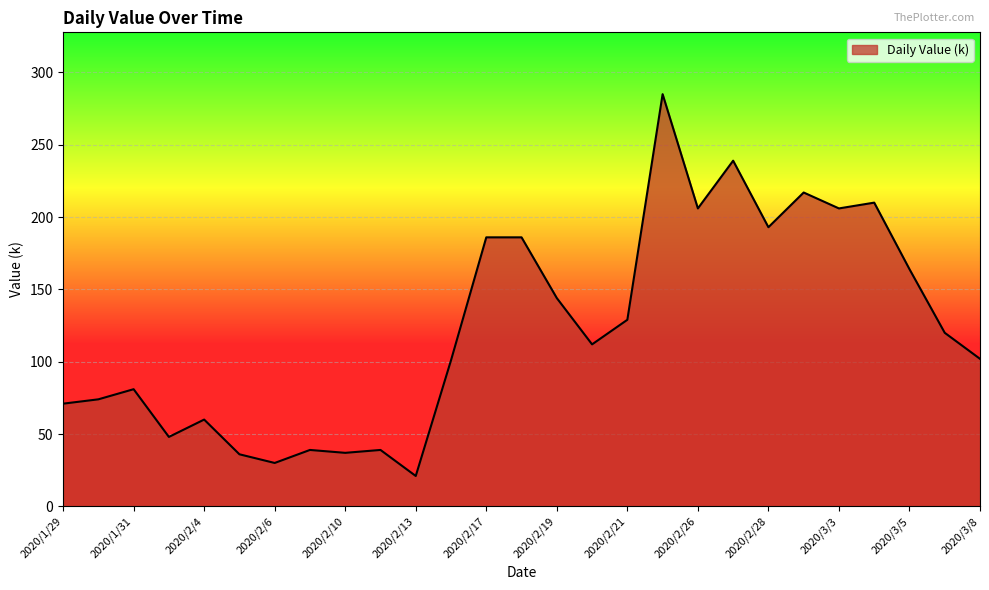

What is the greatest value displayed?

285